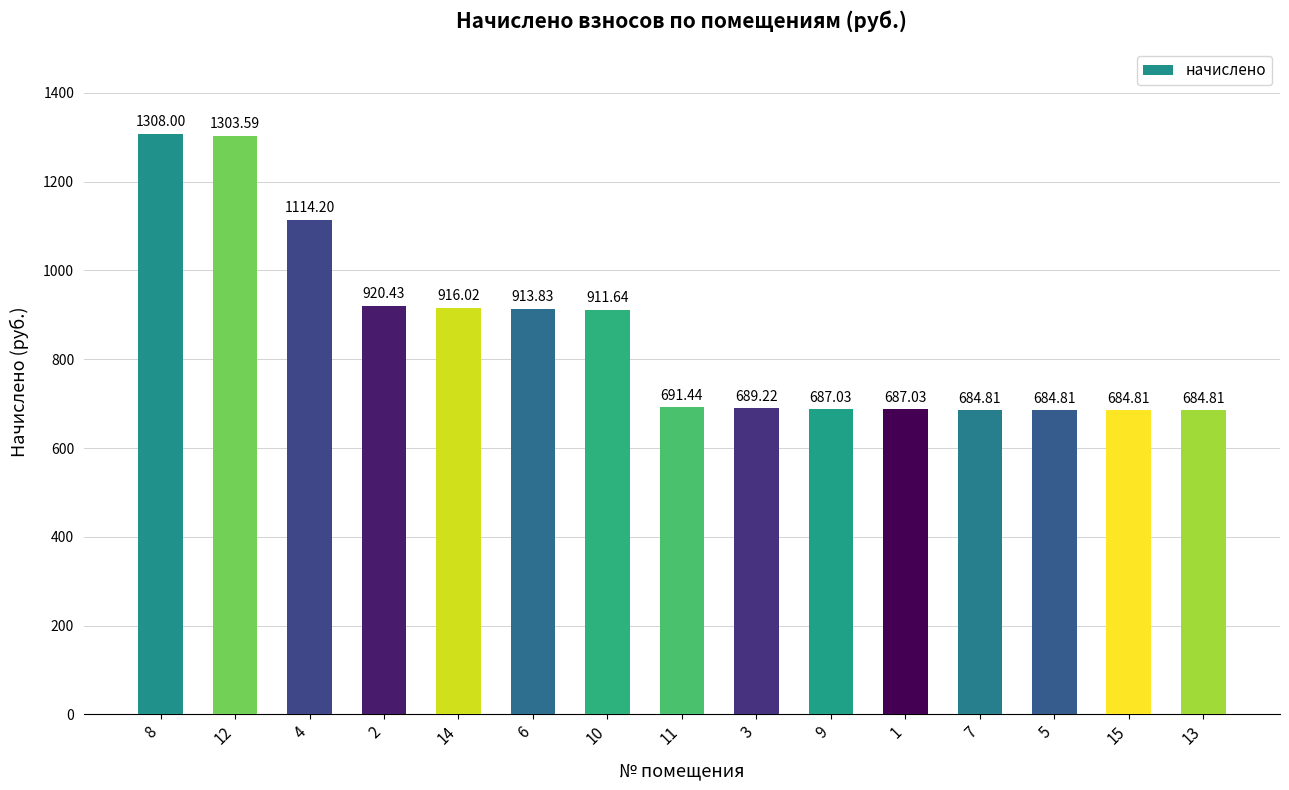

What is the average value?

858.8